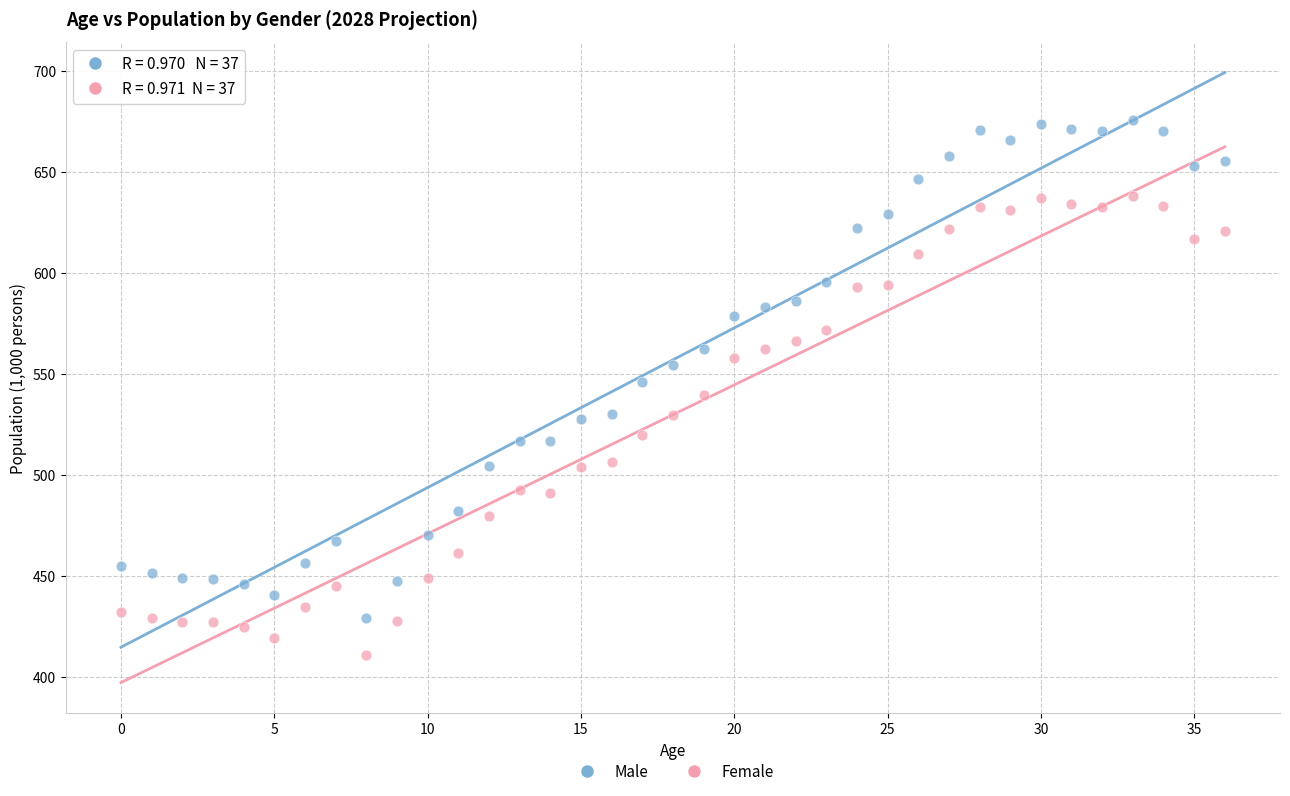

Across all data points, what is the range of Y values (max minus min)?

264.8